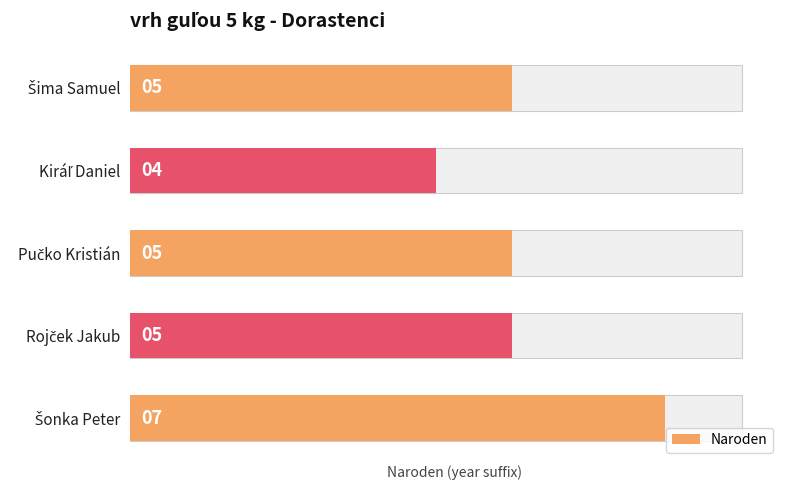

What value does the data have at Pučko Kristián?

5